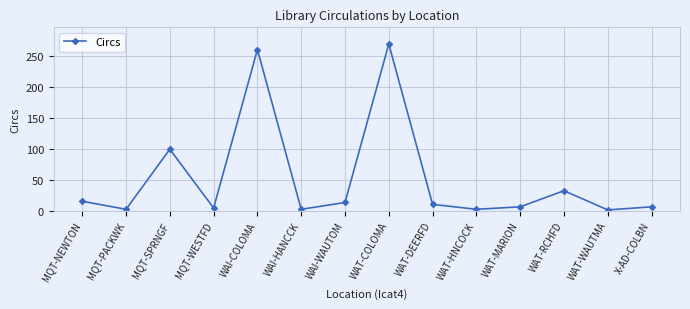

Between WAT-MARION and MQT-NEWTON, which is larger?

MQT-NEWTON